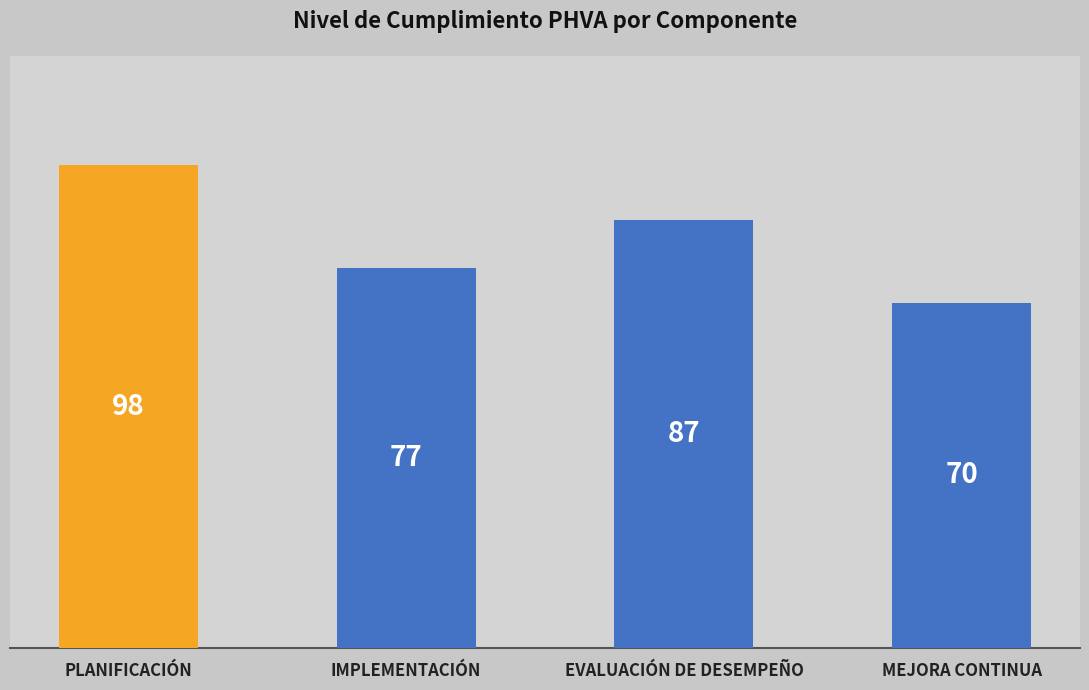

Rank the categories by value from lowest to highest.

MEJORA CONTINUA, IMPLEMENTACIÓN, EVALUACIÓN DE DESEMPEÑO, PLANIFICACIÓN